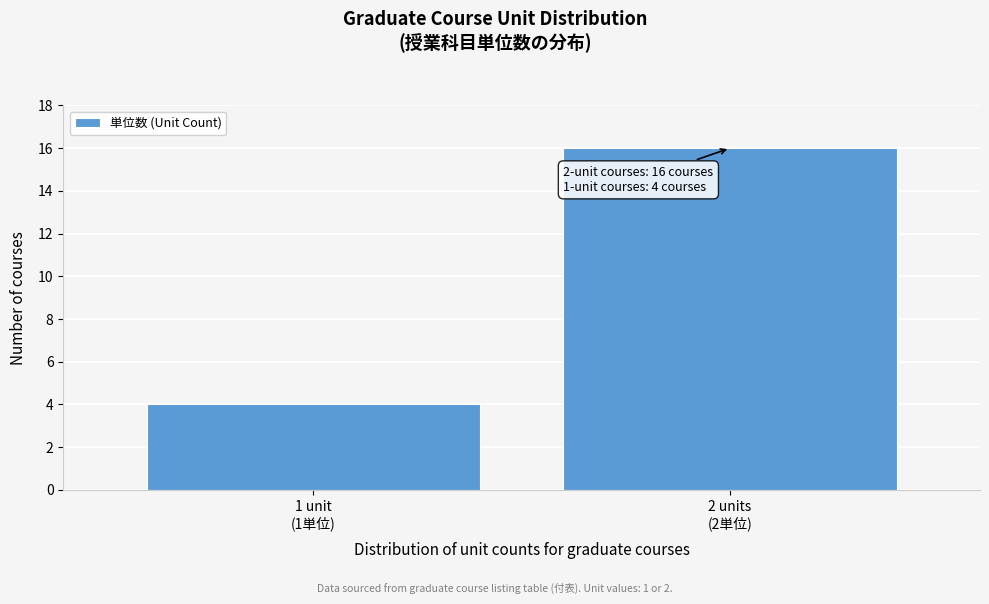

Reading right to left, transcribe all the data shown in this chart.

16	4